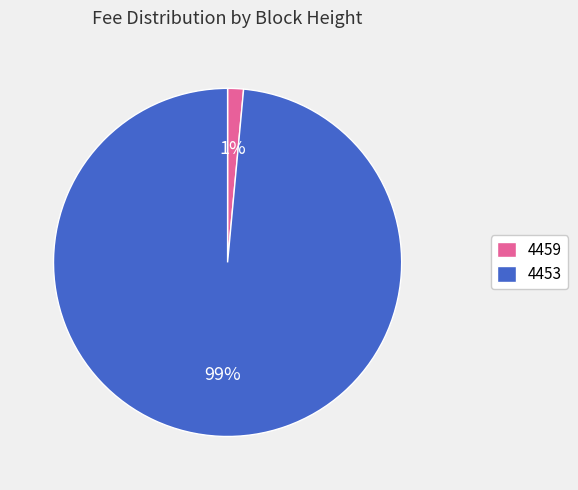

Count the number of slices in the pie.

2